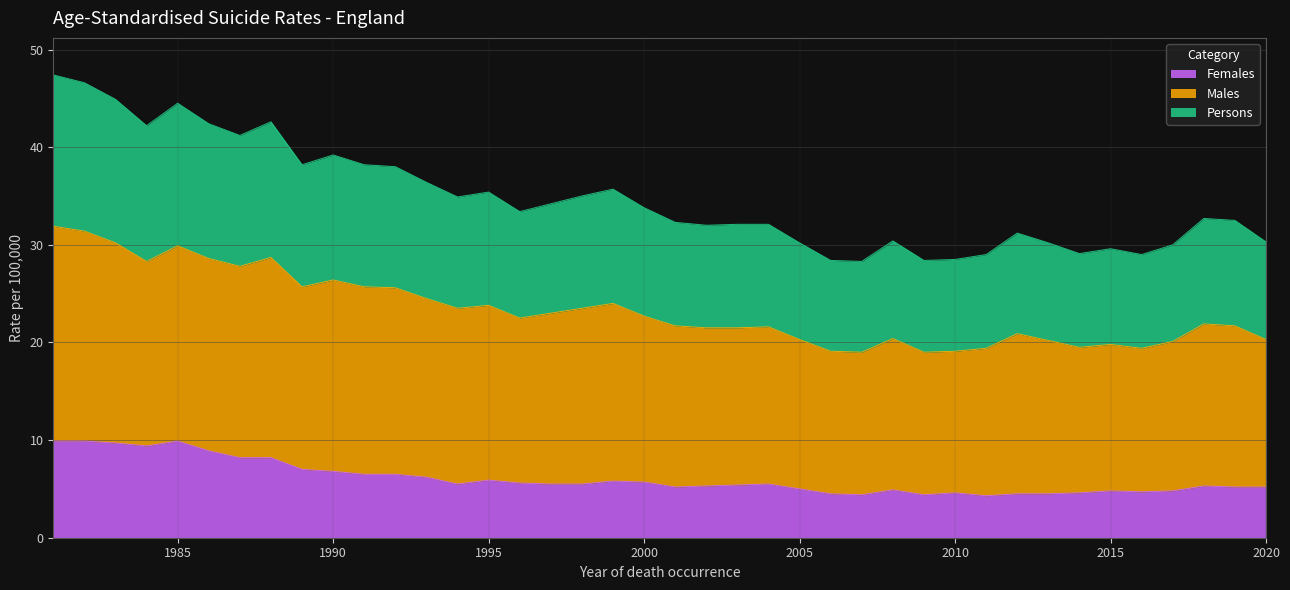

Is it true that Females equals 9.9 at 1985?

True